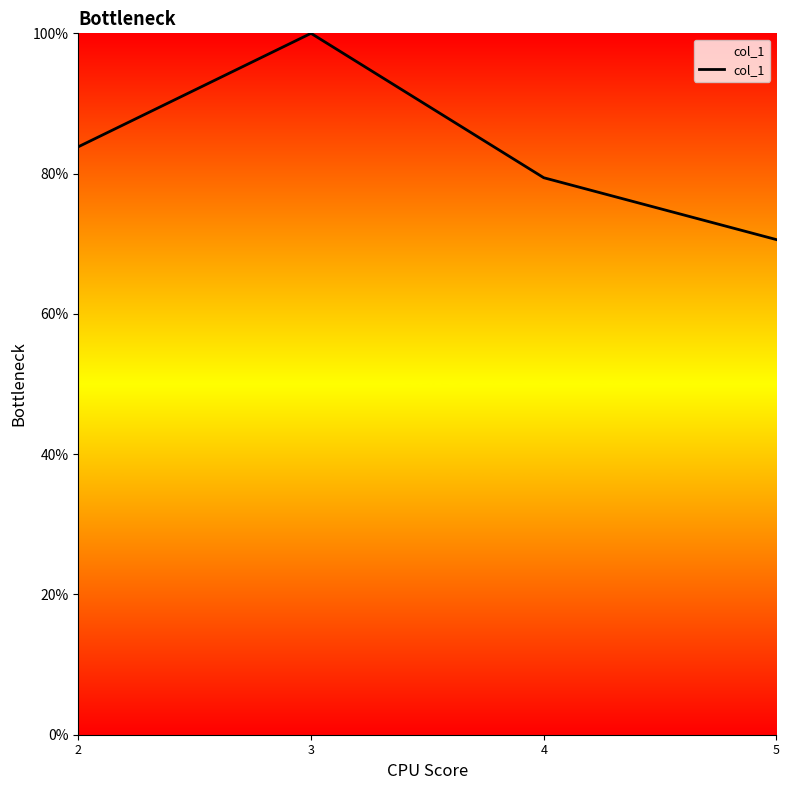

Reading right to left, list all the values displayed in this chart.

5=70.6	4=79.4	3=100.0	2=83.8